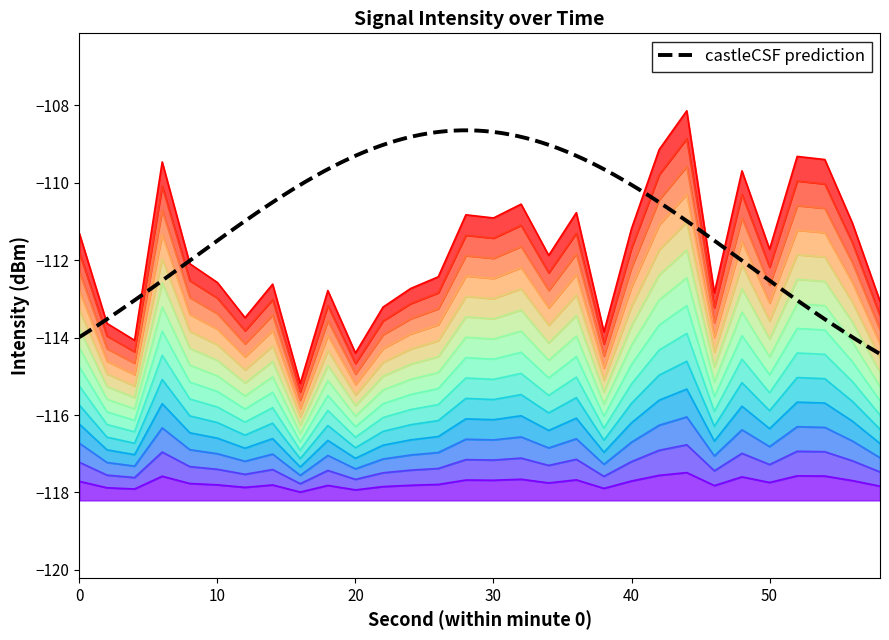

List the labels in order of value, smallest first.

16, 20, 4, 38, 2, 12, 22, 58, 46, 18, 24, 14, 10, 26, 8, 34, 50, 0, 40, 56, 30, 28, 36, 32, 48, 6, 54, 52, 42, 44